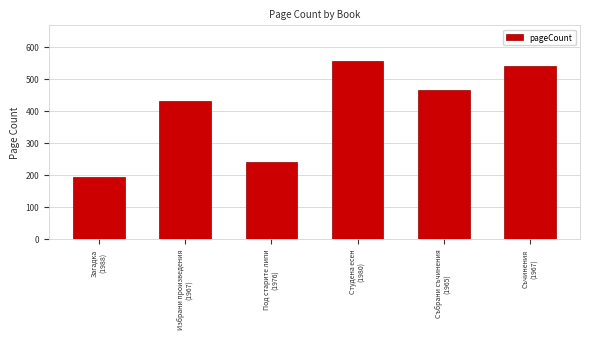

How many values are below 464?

3